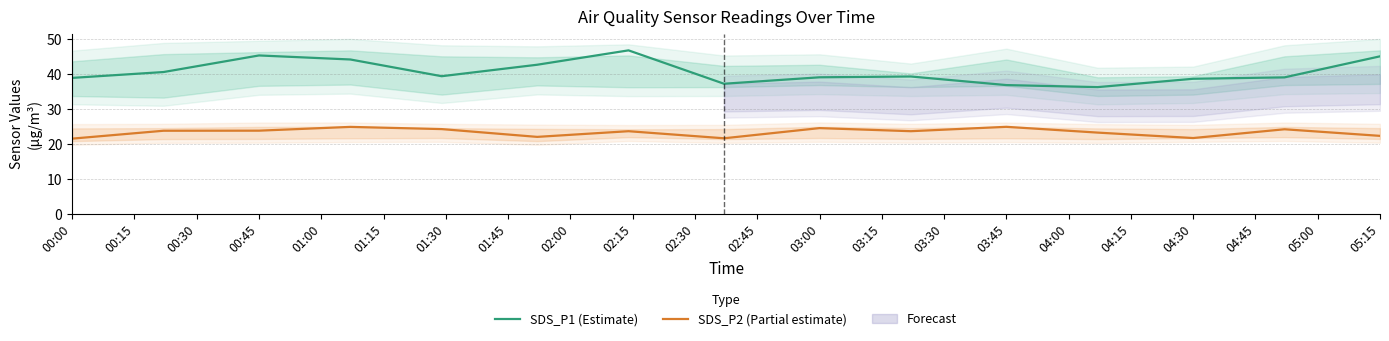

At which category does SDS_P1 (Estimate) reach its first local peak?

00:45